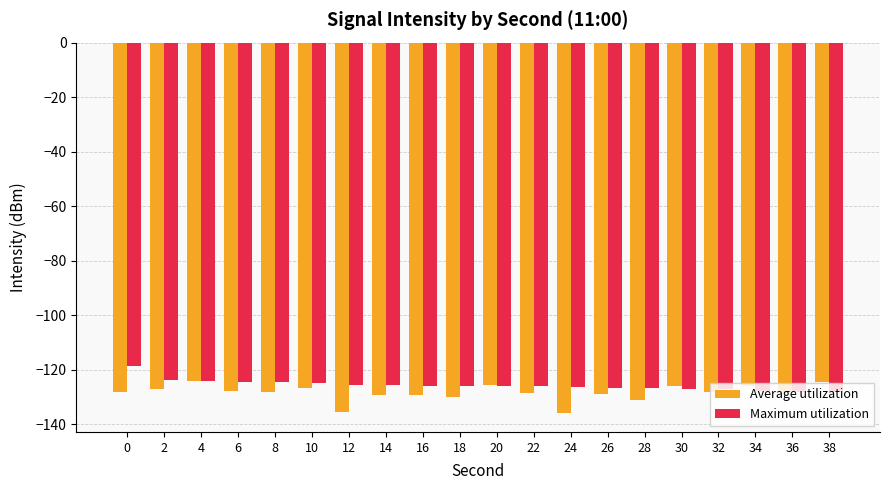

Which series has the widest spread of values?

Average utilization